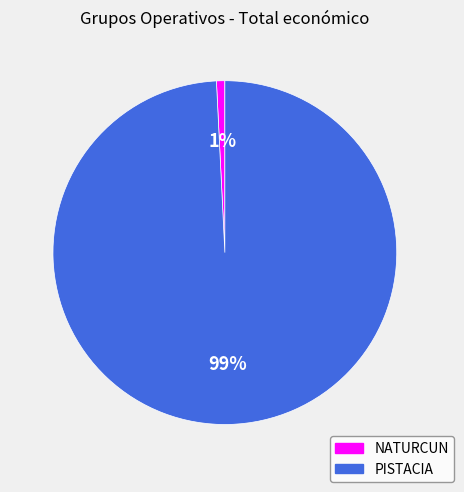

Rank the categories by value from highest to lowest.

PISTACIA, NATURCUN